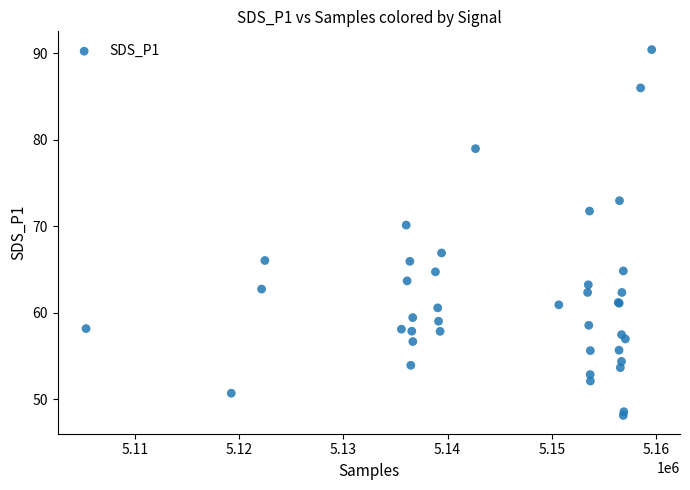

What Y value in the scatter plot is closest to 69?

70.1